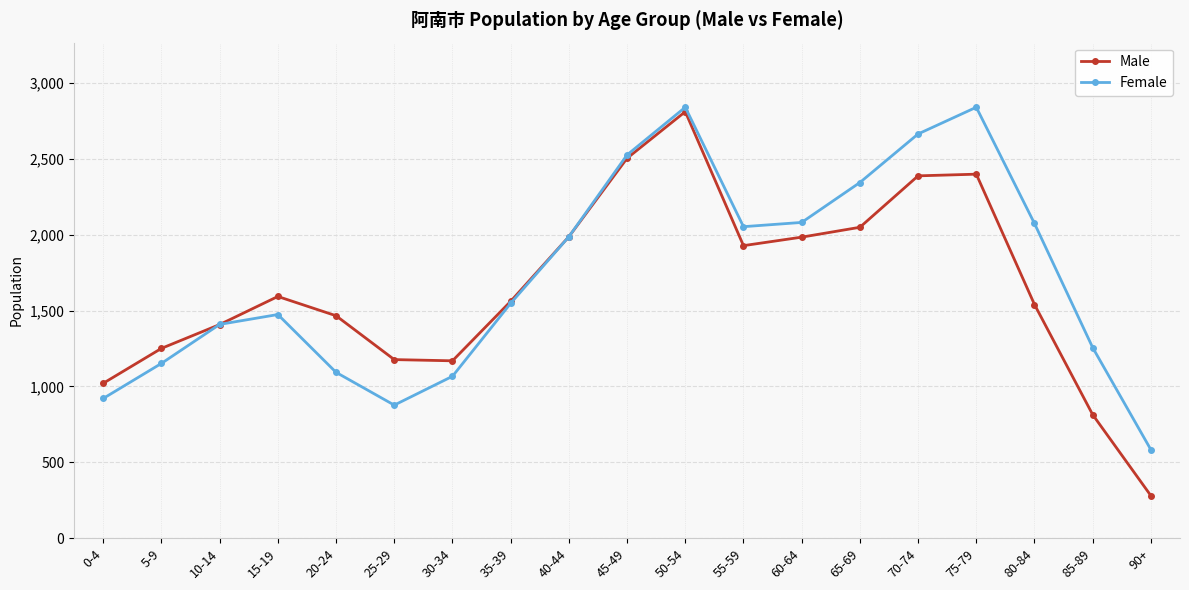

At which category is the sum across all series the highest?

50-54